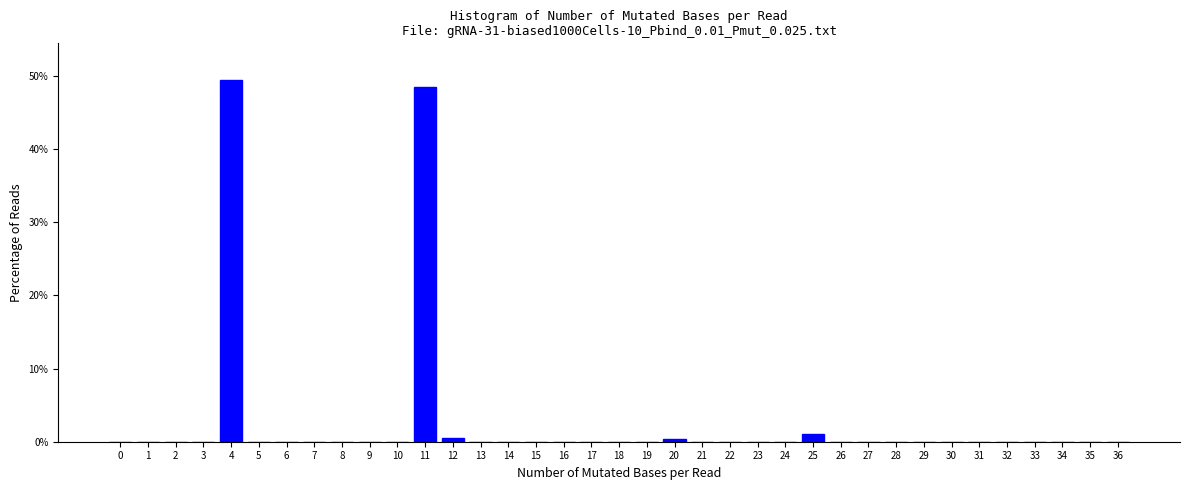

The chart shows a value of 31.7 at 15. True or false?

False